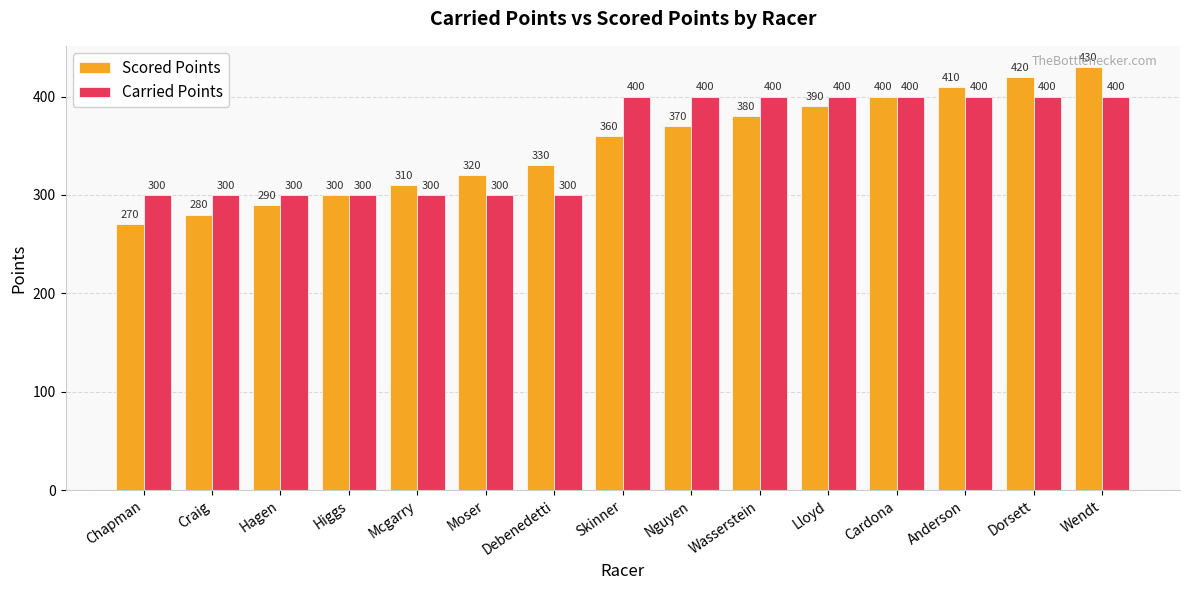

The Carried Points series shows 604 at Anderson. True or false?

False